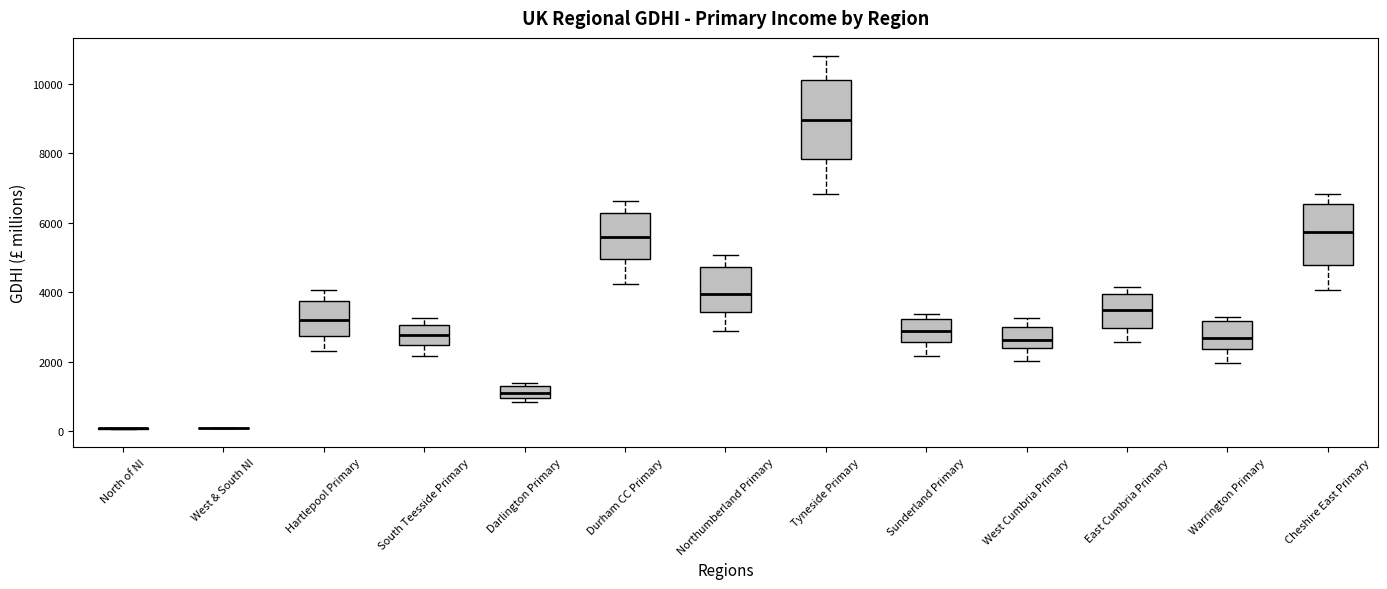

Where is the lower edge of the box for Northumberland Primary on the y-axis? The values are not printed on the chart, so give them approximately, as read against the axis.

3400